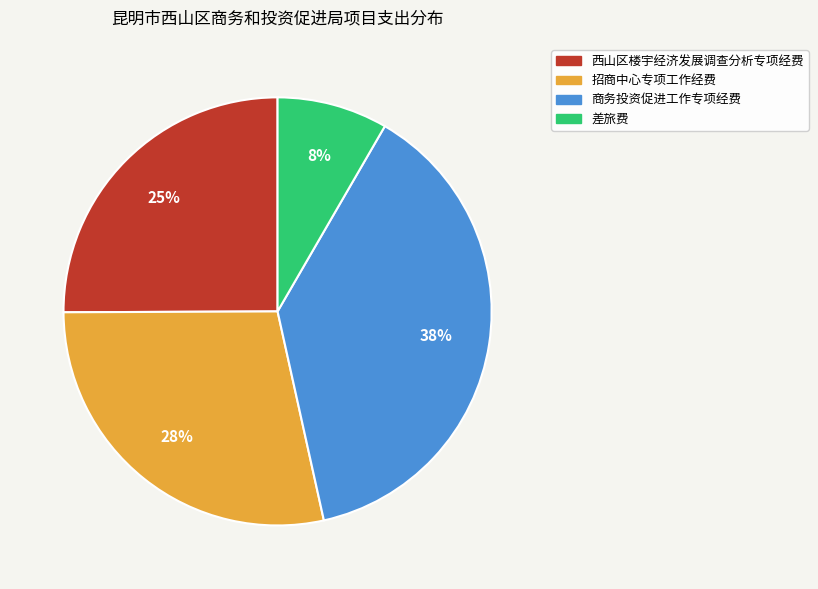

Do 招商中心专项工作经费 and 商务投资促进工作专项经费 together represent more than half of the pie?

Yes